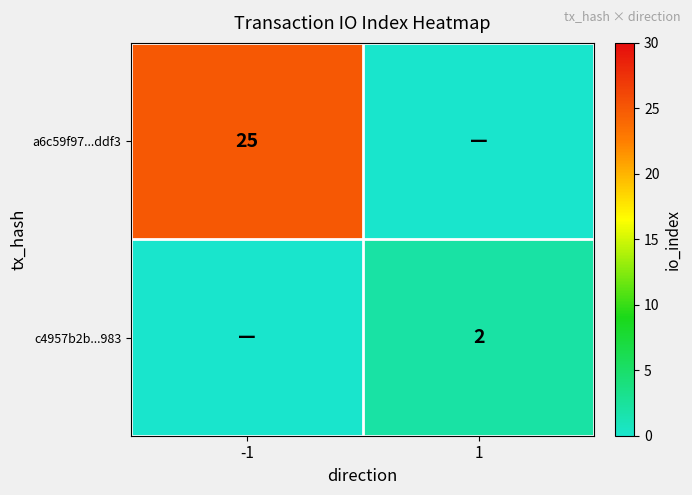

Is the value of c4957b2b...983 at 1 greater than the value of a6c59f97...ddf3 at -1?

No